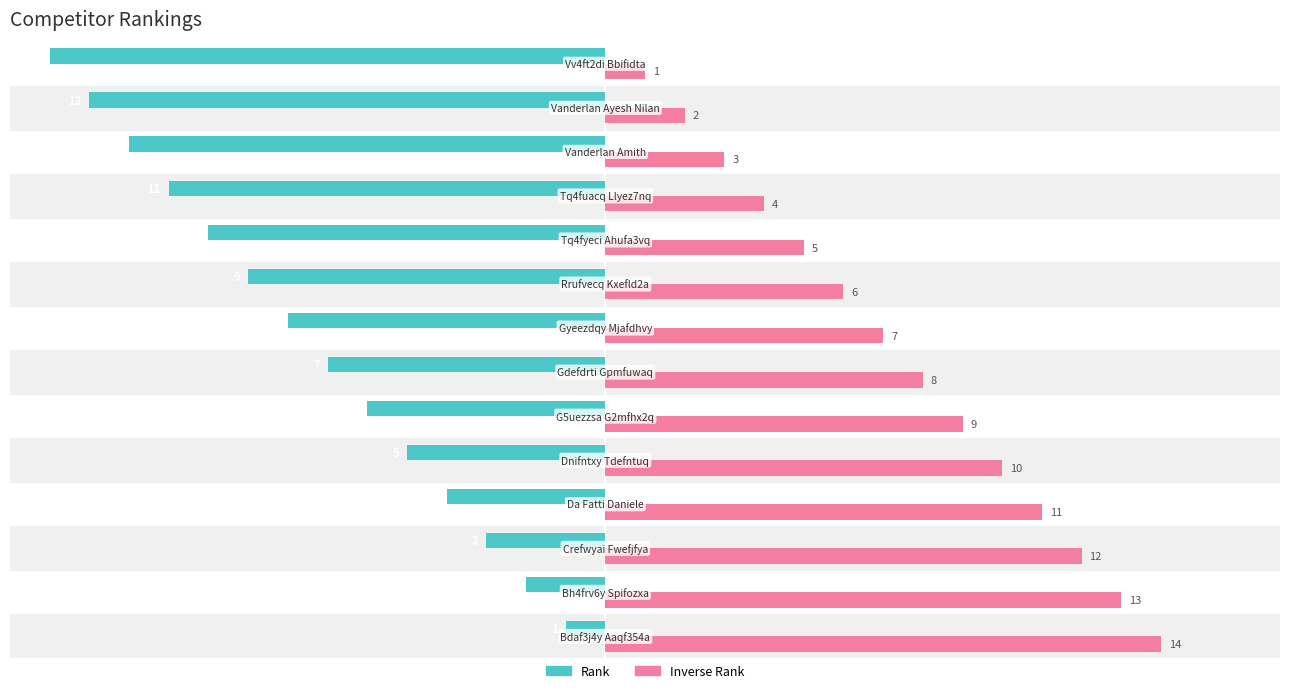

Rank the series by their average value, from highest to lowest.

Inverse Rank, Rank